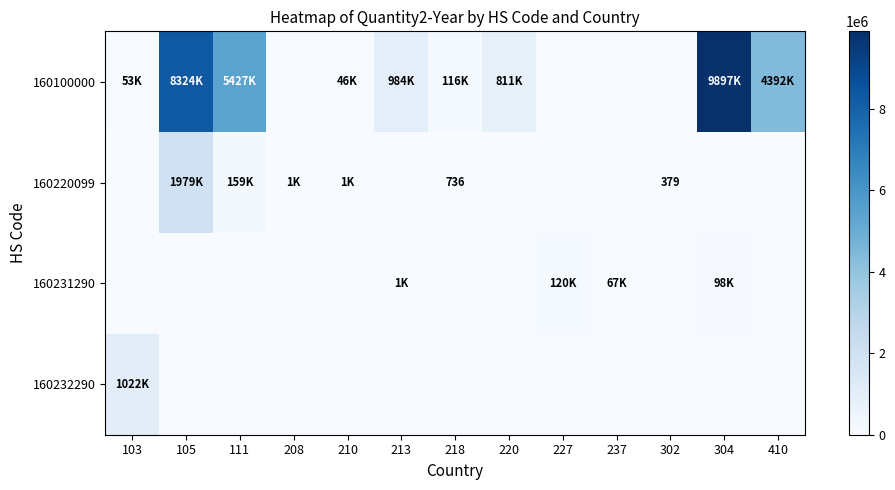

The 160220099 series shows 736 at 218. True or false?

True